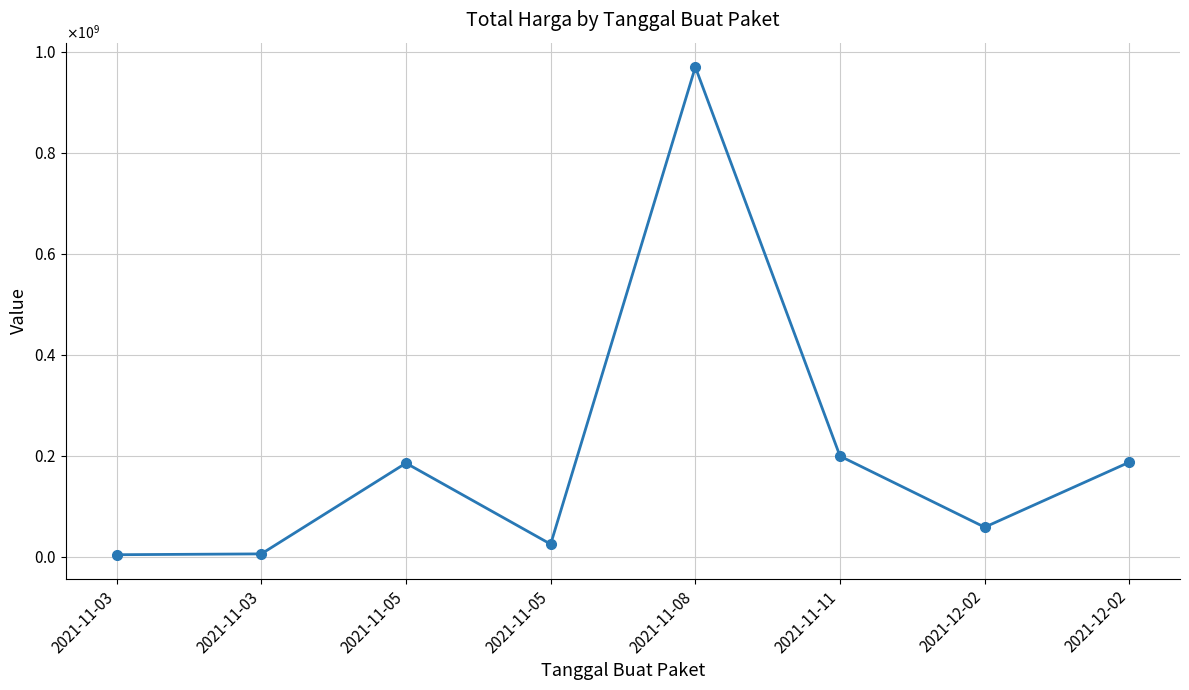

List the labels in order of value, largest first.

2021-11-08, 2021-11-11, 2021-12-02, 2021-11-05, 2021-12-02, 2021-11-05, 2021-11-03, 2021-11-03